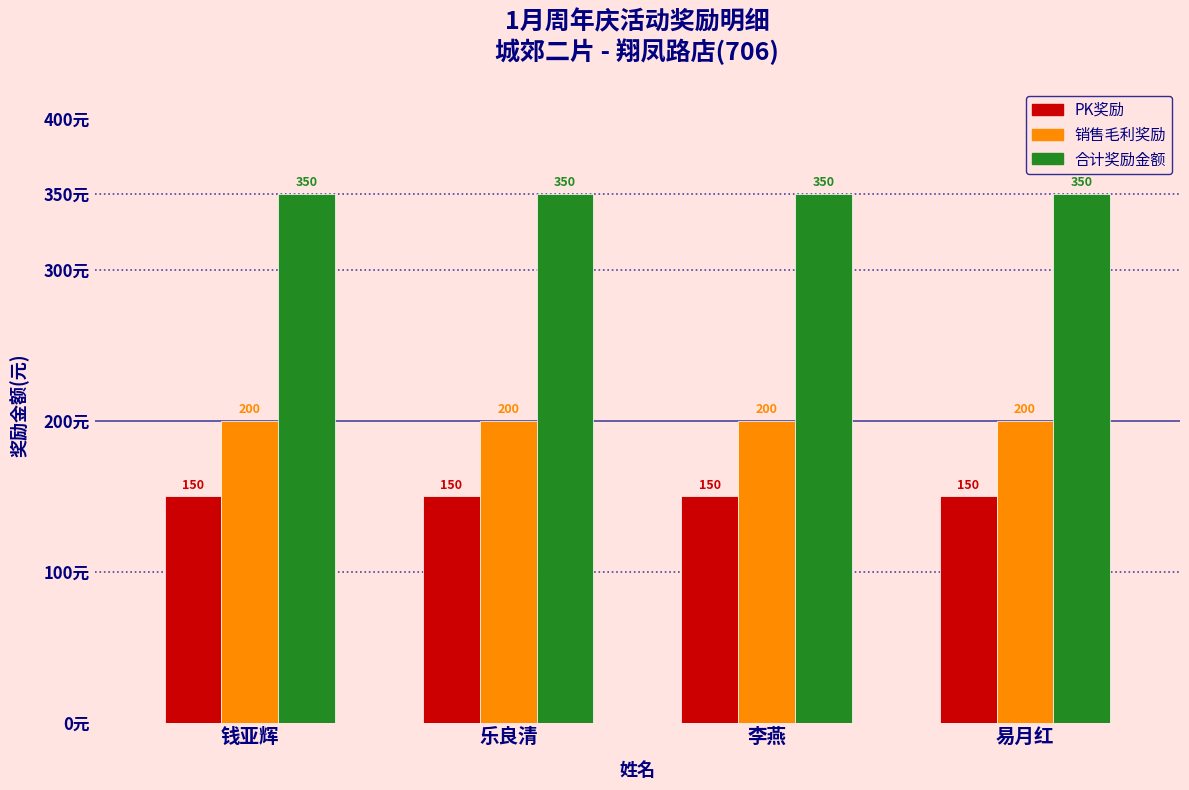

Read the 销售毛利奖励 value at 钱亚辉.

200